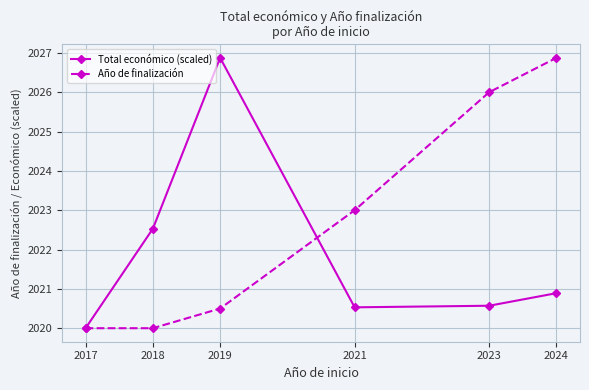

What value does the Año de finalización series have at 2024?

2026.9